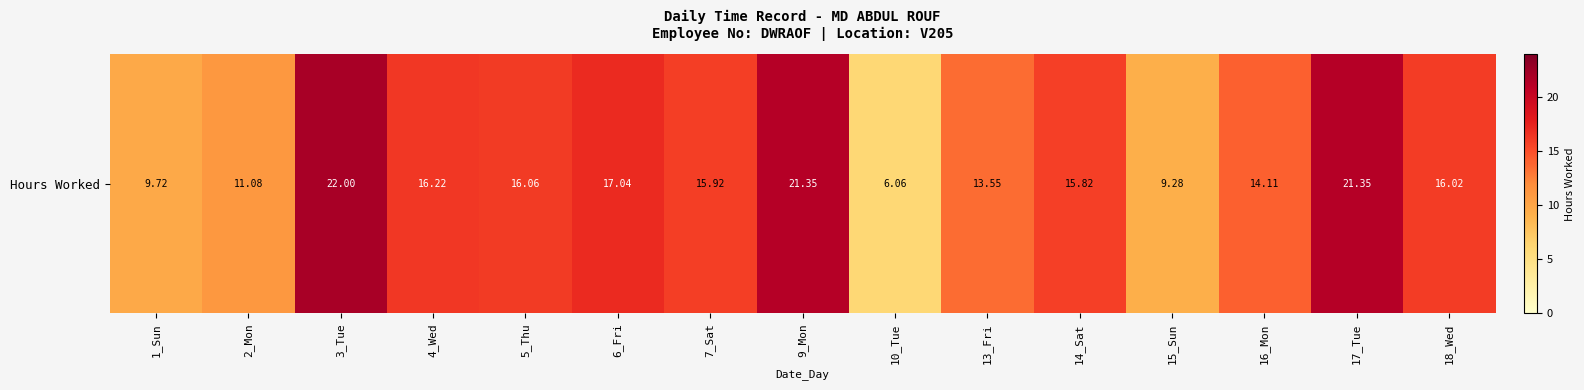

Which category has the highest value across all series?

3_Tue